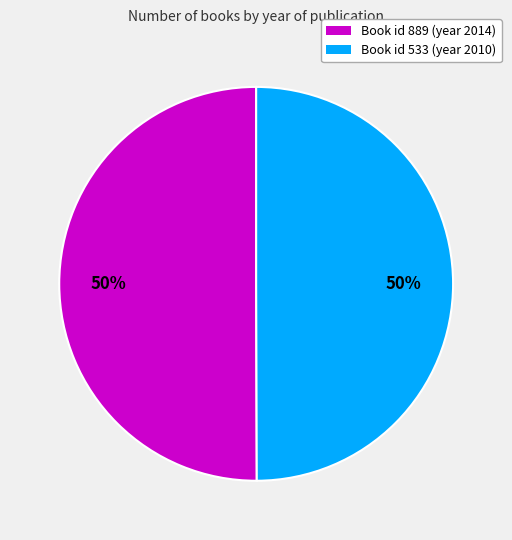

To the nearest percent, what is the average slice percentage?

50%